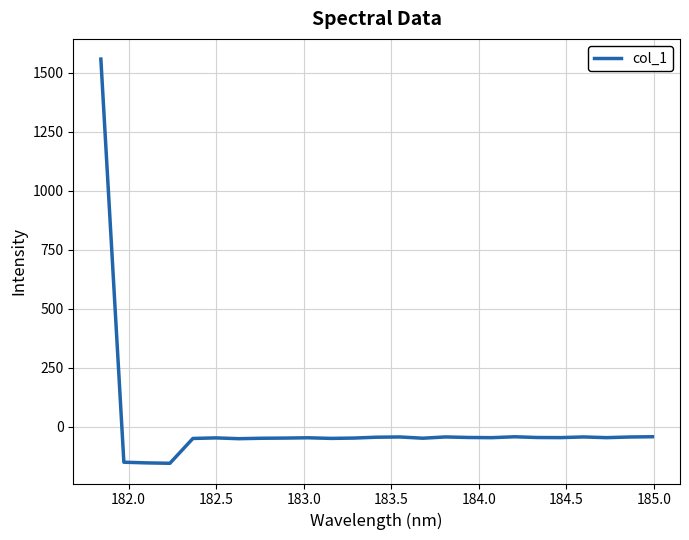

What is the greatest value displayed?

1558.7